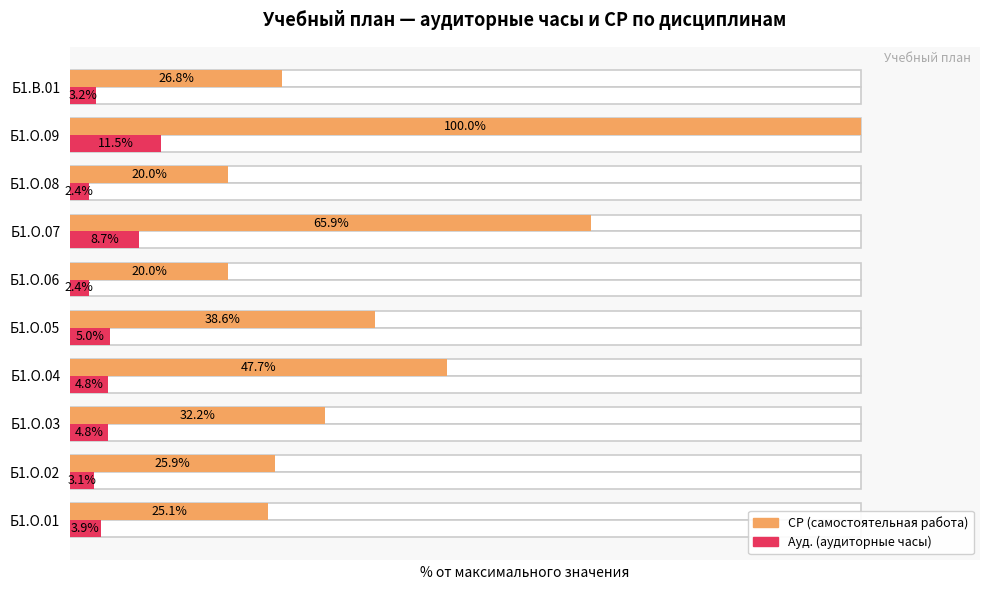

What is the value of the СР bar at the 3rd from the left?

32.2